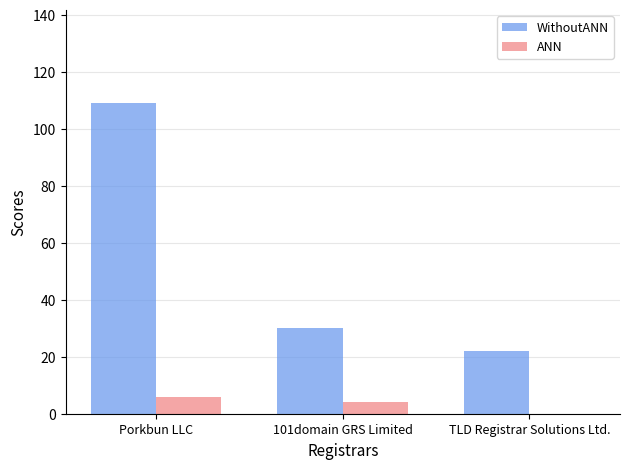

What is the total value across all series at 101domain GRS Limited?

34